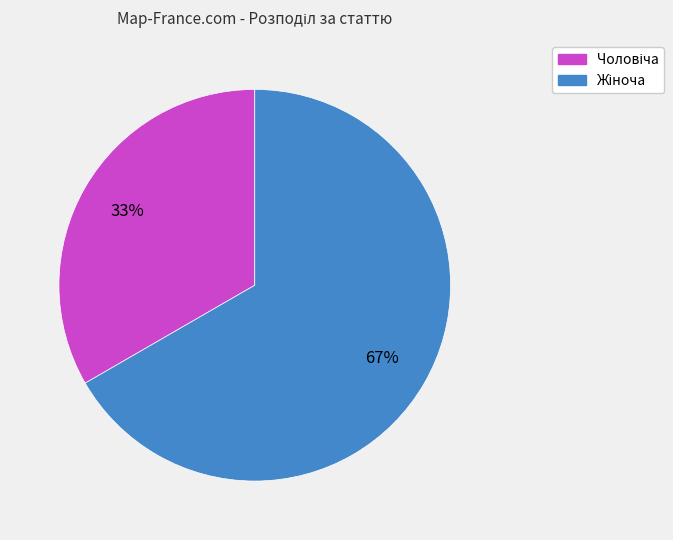

Does any single category account for the majority?

Yes